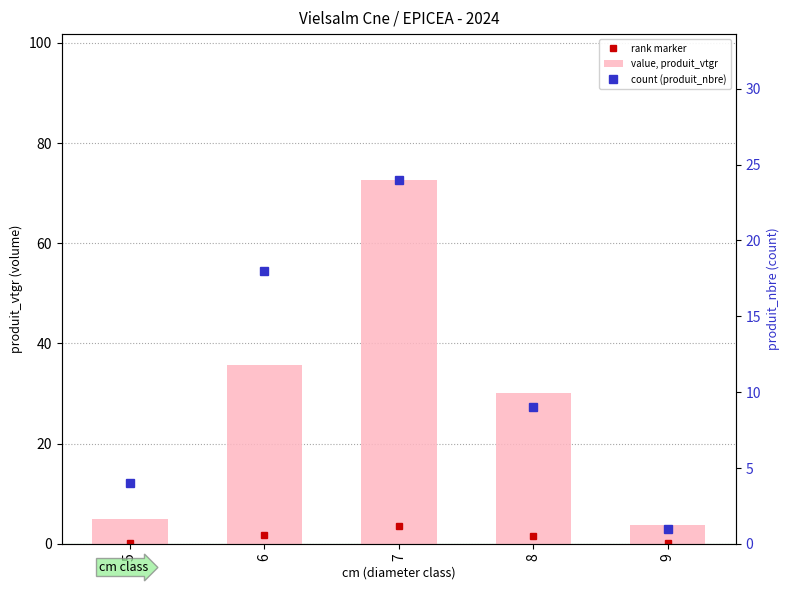

Which series has the widest spread of values?

value, produit_vtgr